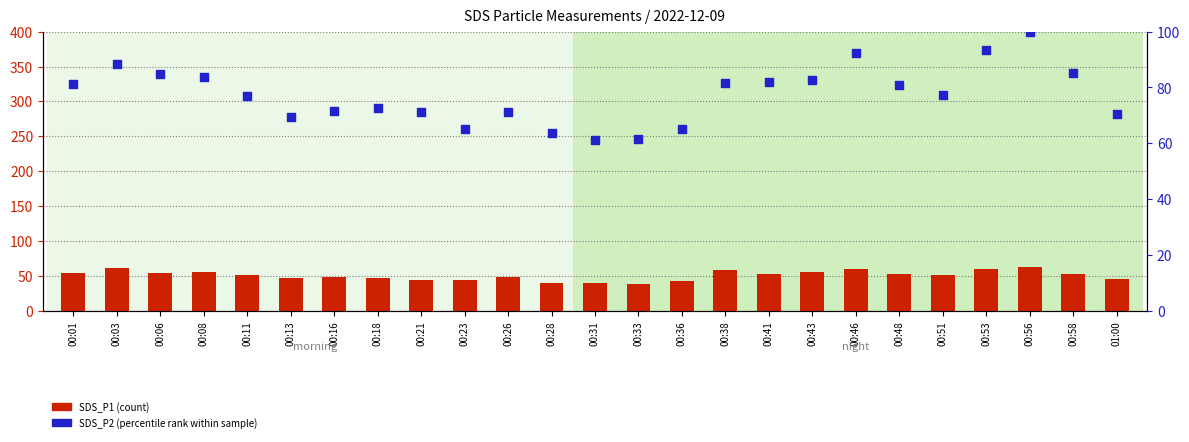

Which series has the widest spread of Y values?

SDS_P2 (percentile rank)